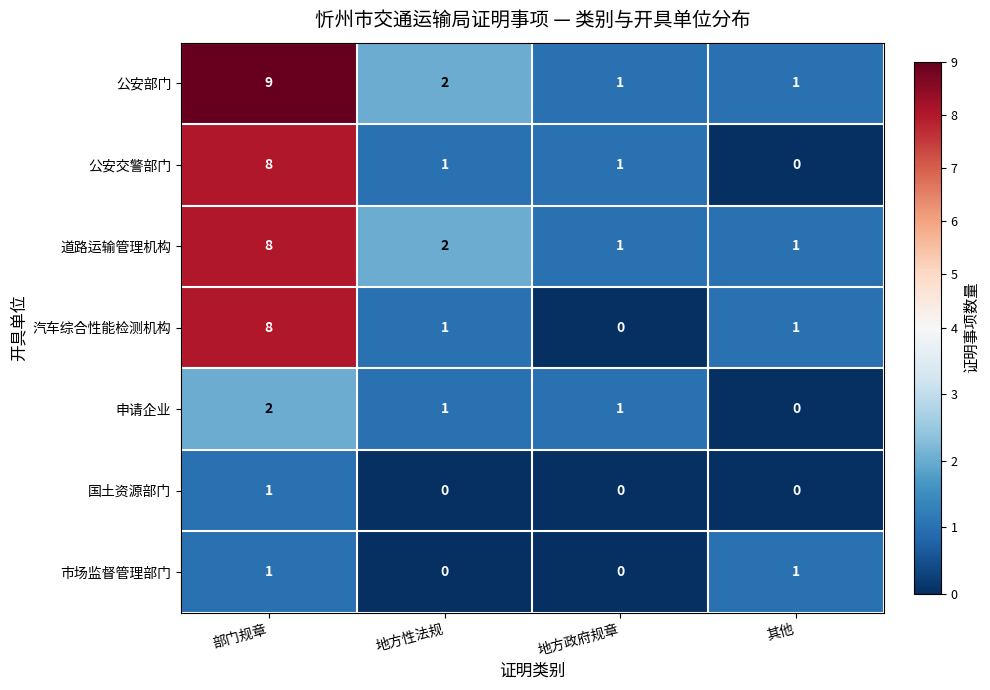

True or false: 公安部门 has a value of 1 at 其他.

True